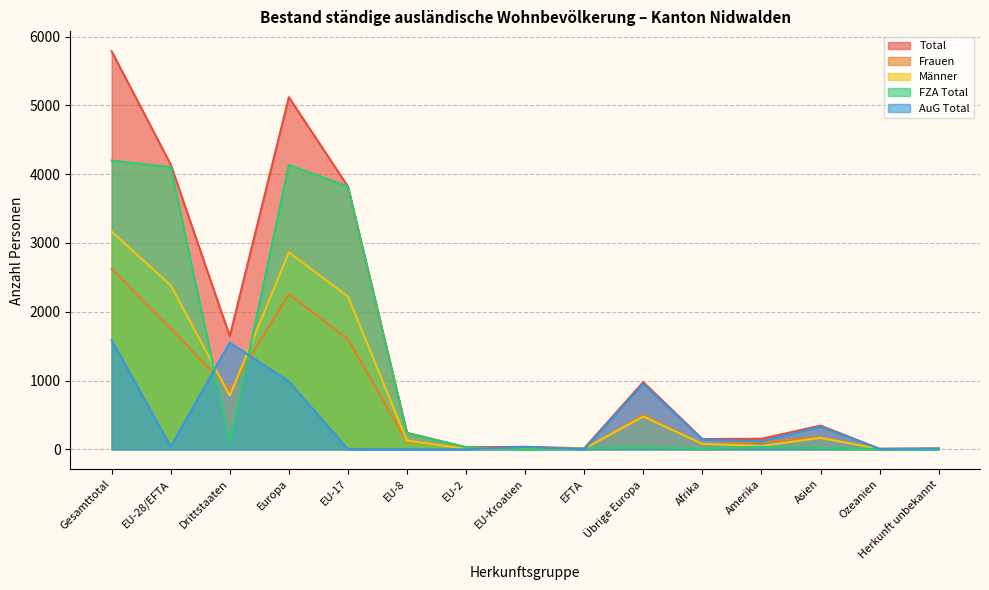

Which has a higher value, Drittstaaten or EU-17?

EU-17